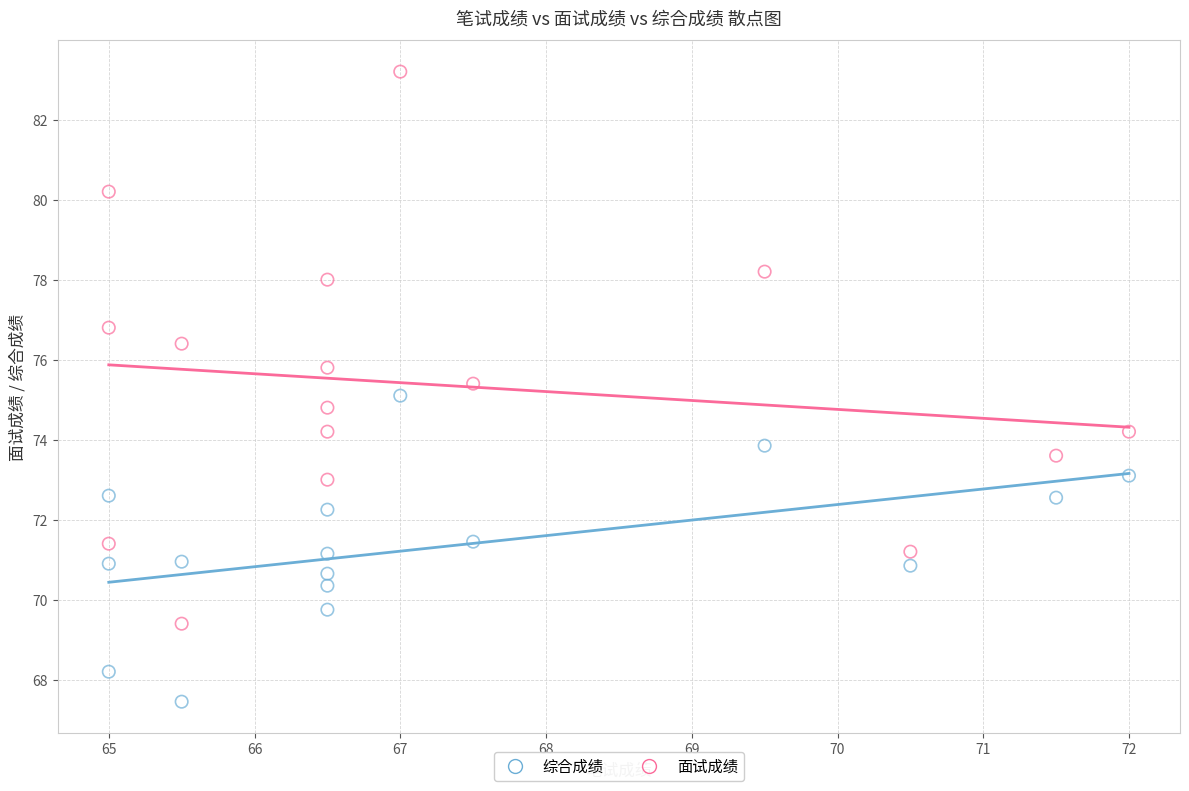

In the 面试成绩 series, what Y value is closest to 76?

75.8